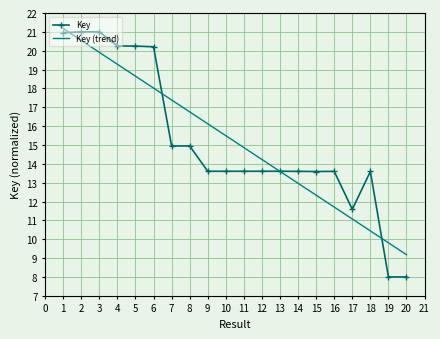

Where do Key and Key (trend) first cross each other?

1 and 2